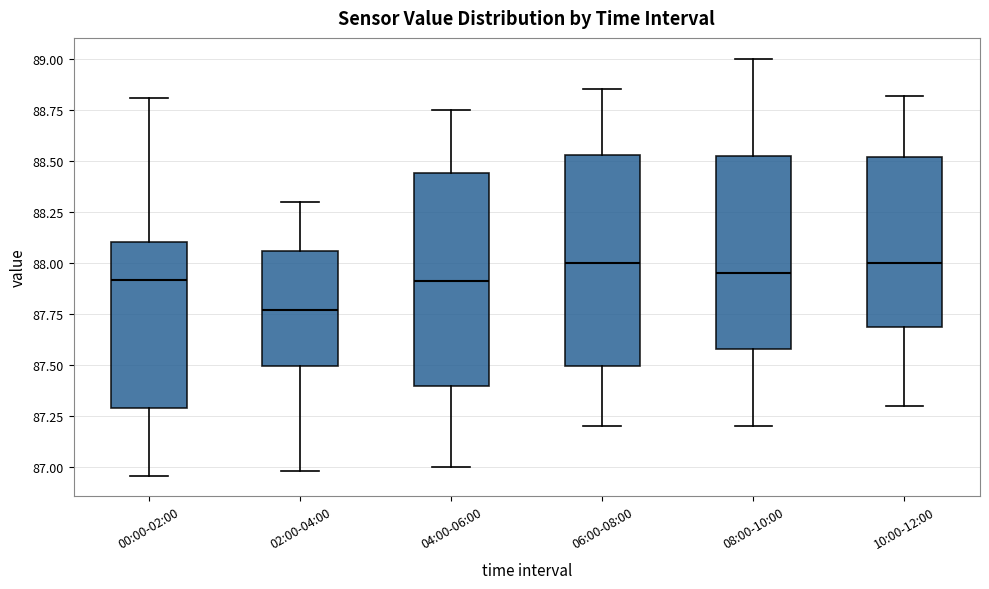

Which box's median line is the lowest?

02:00-04:00